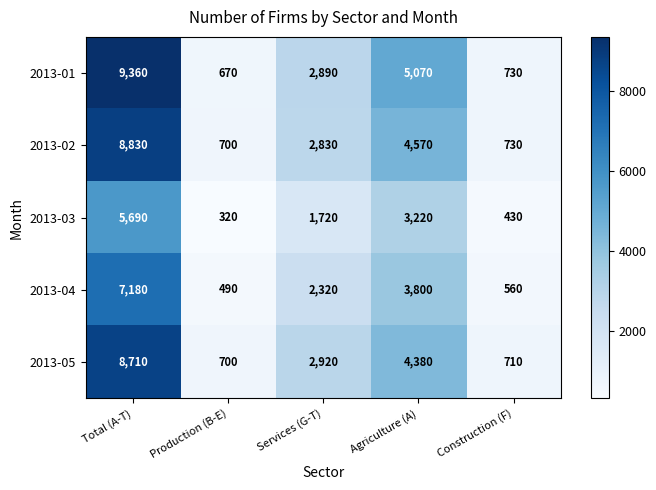

Which label corresponds to the largest value in the chart?

Total (A-T)